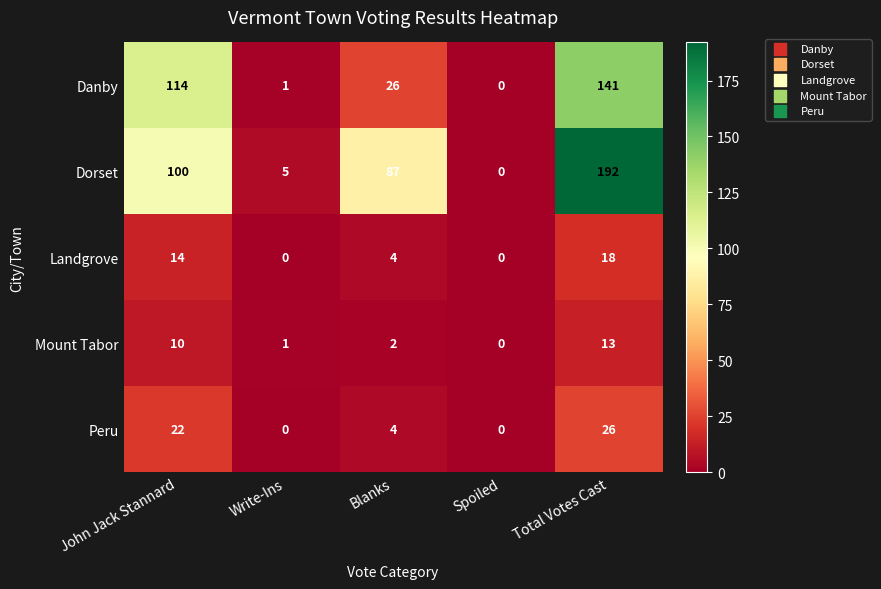

What is the total value across all series at Blanks?

123